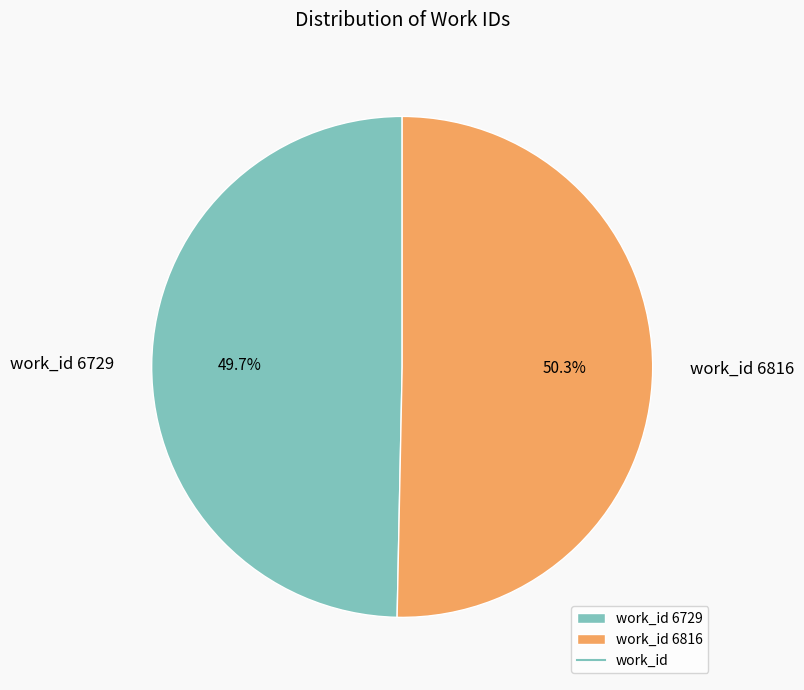

Approximately how many times larger is the value at work_id 6729 compared to work_id 6816?

1.0